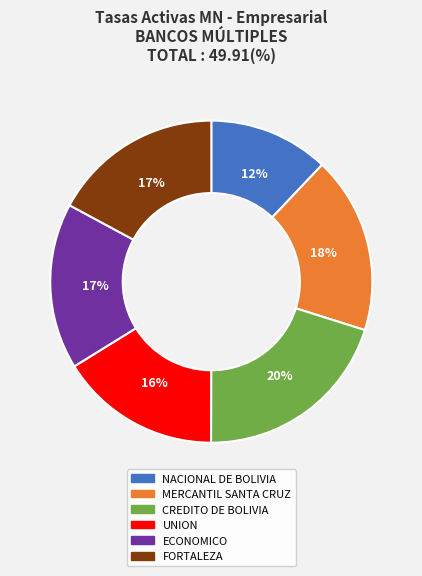

What is the ratio of the value at MERCANTIL SANTA CRUZ to the value at CREDITO DE BOLIVIA?

0.9